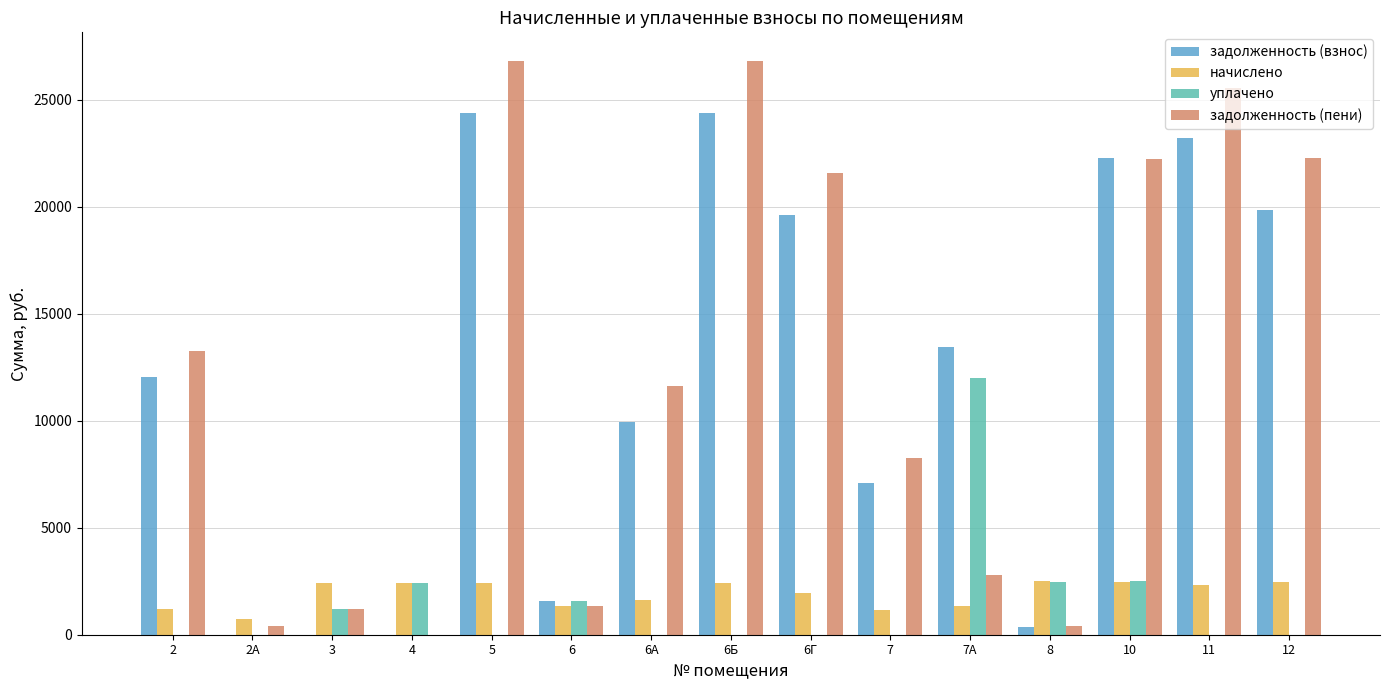

Read the задолженность (пени) value at 6Г.

21594.0